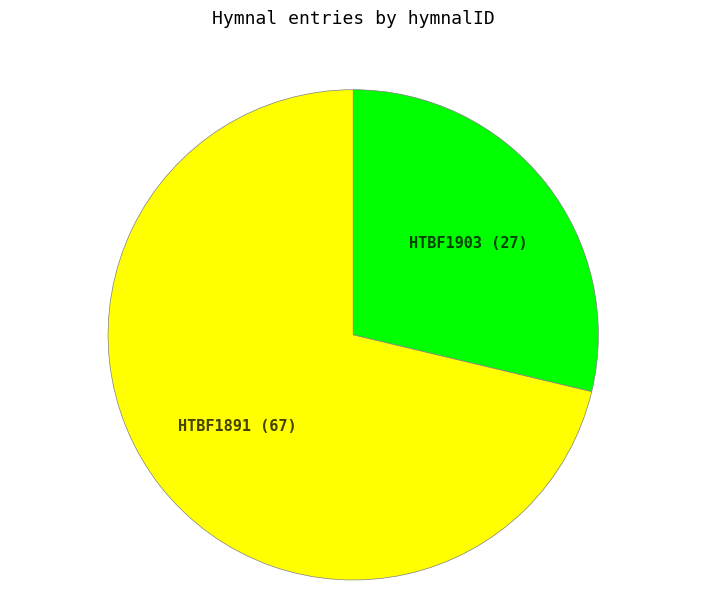

Approximately how many times larger is the value at HTBF1891 compared to HTBF1903?

2.5